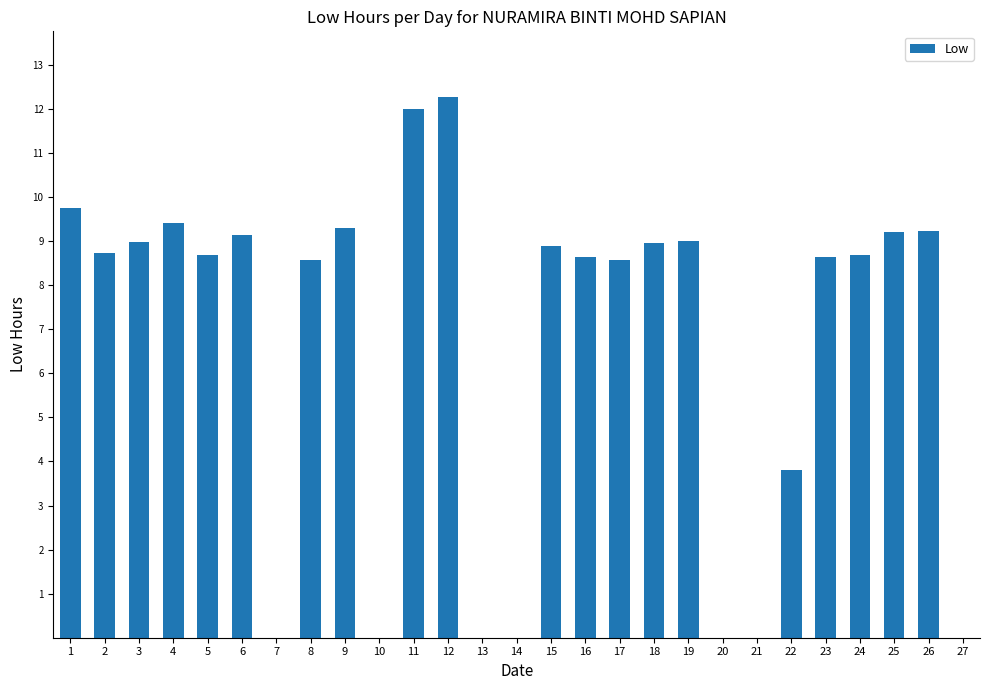

Count the number of data series in this chart.

1